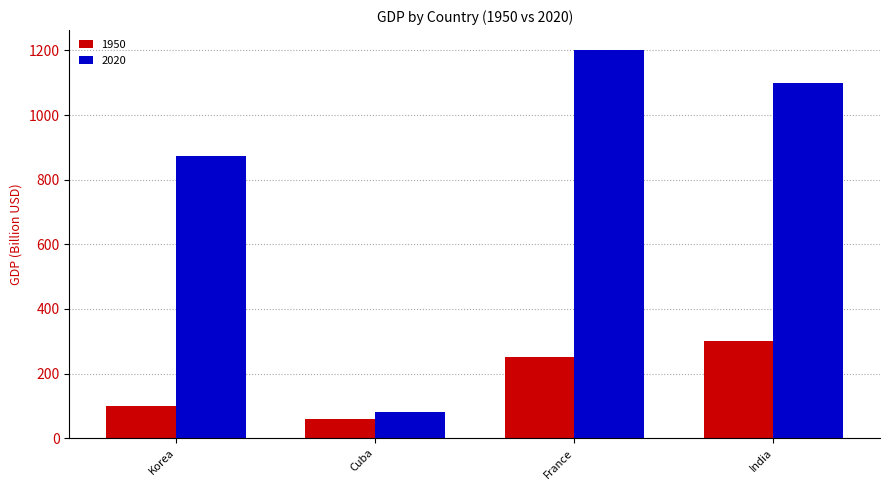

Reading left to right, list all the values displayed in this chart.

1950: Korea=100	Cuba=60	France=250	India=300
2020: Korea=874	Cuba=80	France=1203	India=1100